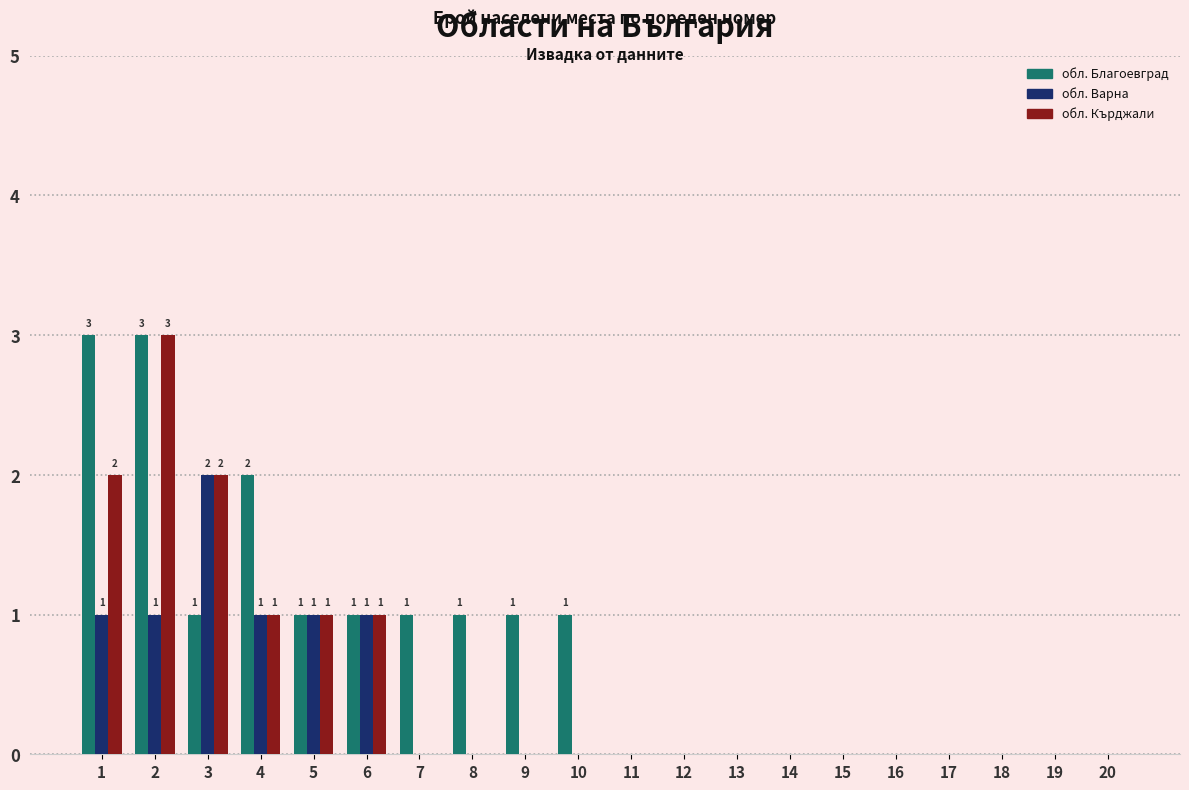

Reading right to left, transcribe all the data shown in this chart.

обл. Благоевград: 20=0	19=0	18=0	17=0	16=0	15=0	14=0	13=0	12=0	11=0	10=1	9=1	8=1	7=1	6=1	5=1	4=2	3=1	2=3	1=3
обл. Варна: 20=0	19=0	18=0	17=0	16=0	15=0	14=0	13=0	12=0	11=0	10=0	9=0	8=0	7=0	6=1	5=1	4=1	3=2	2=1	1=1
обл. Кърджали: 20=0	19=0	18=0	17=0	16=0	15=0	14=0	13=0	12=0	11=0	10=0	9=0	8=0	7=0	6=1	5=1	4=1	3=2	2=3	1=2